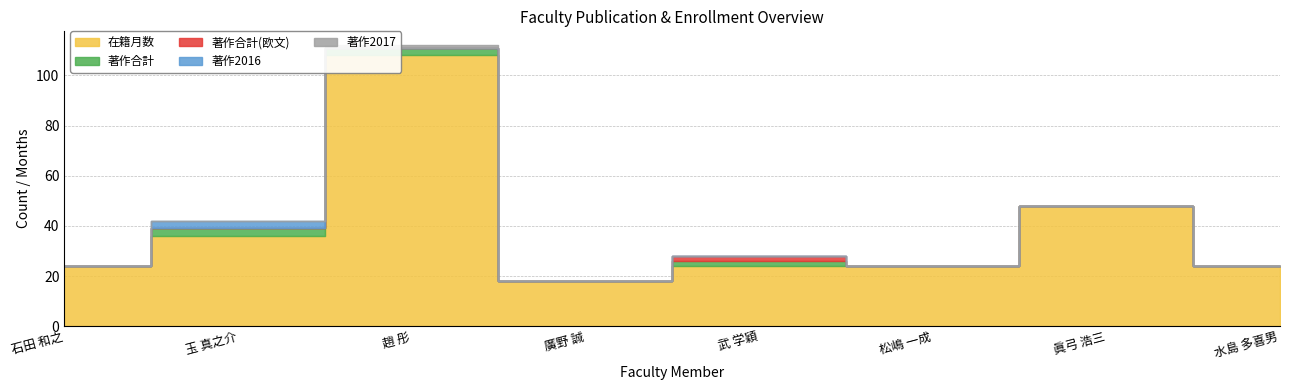

What is the label of the 4th point from the left?

廣野 誠